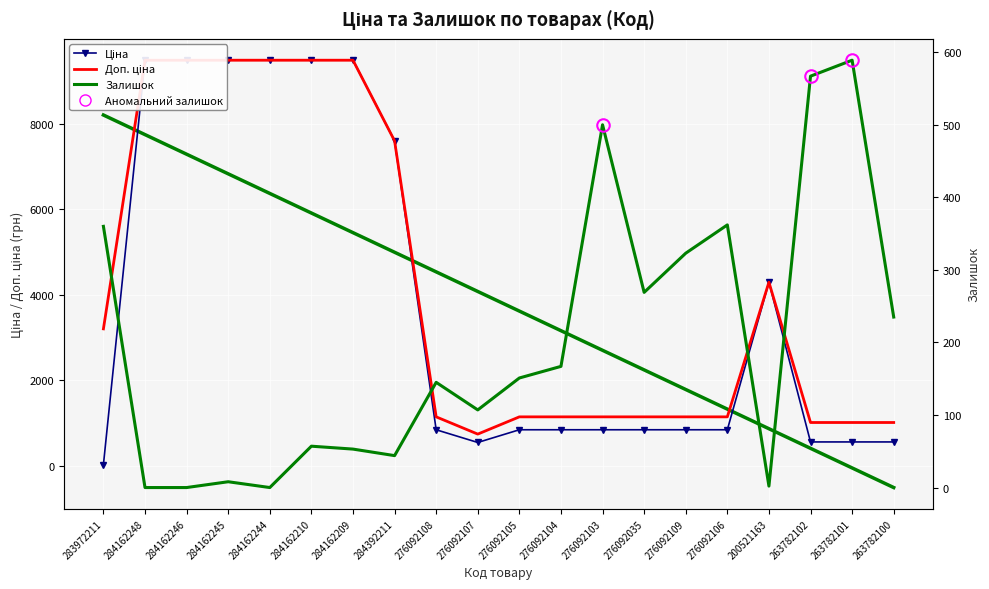

At 284162248, list the series in order from smallest to largest.

Залишок, Ціна, Доп. ціна